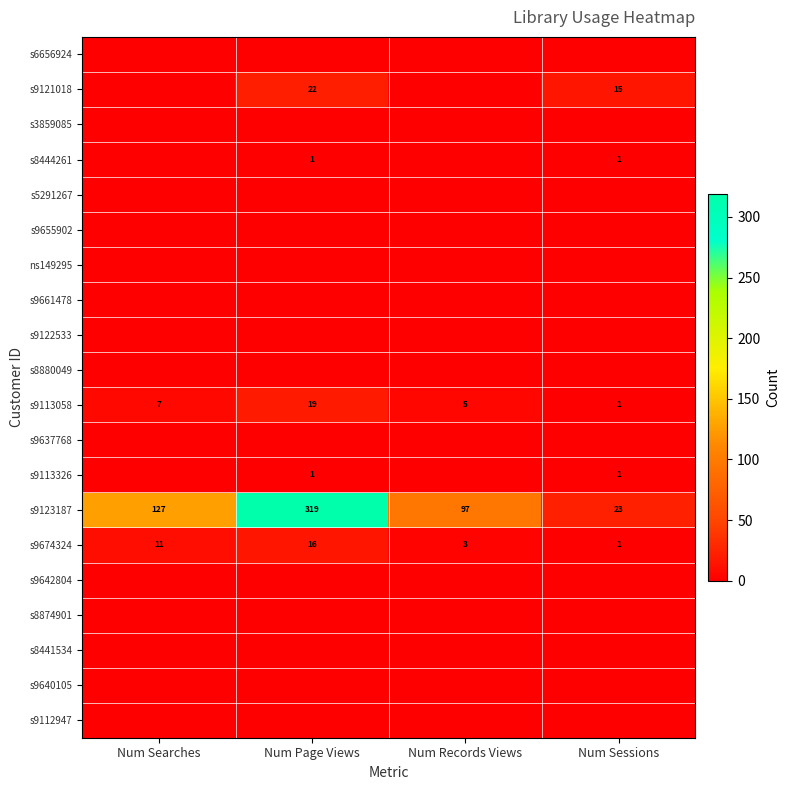

Is it true that s9113058 equals 5 at Num Records Views?

True